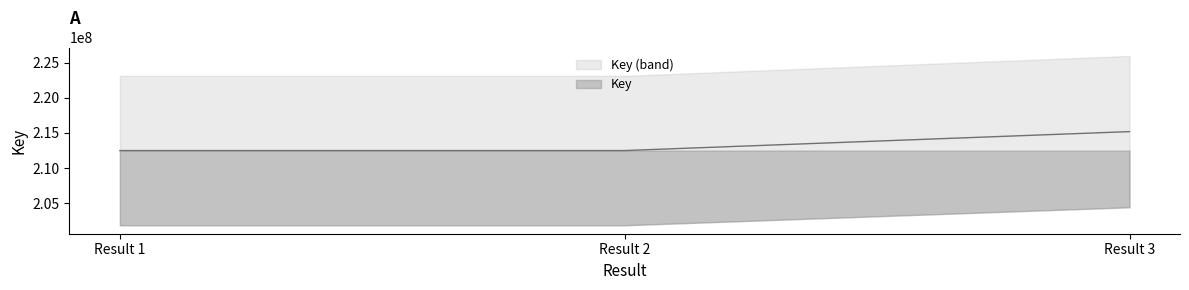

What is the maximum value shown in the chart?

215187733